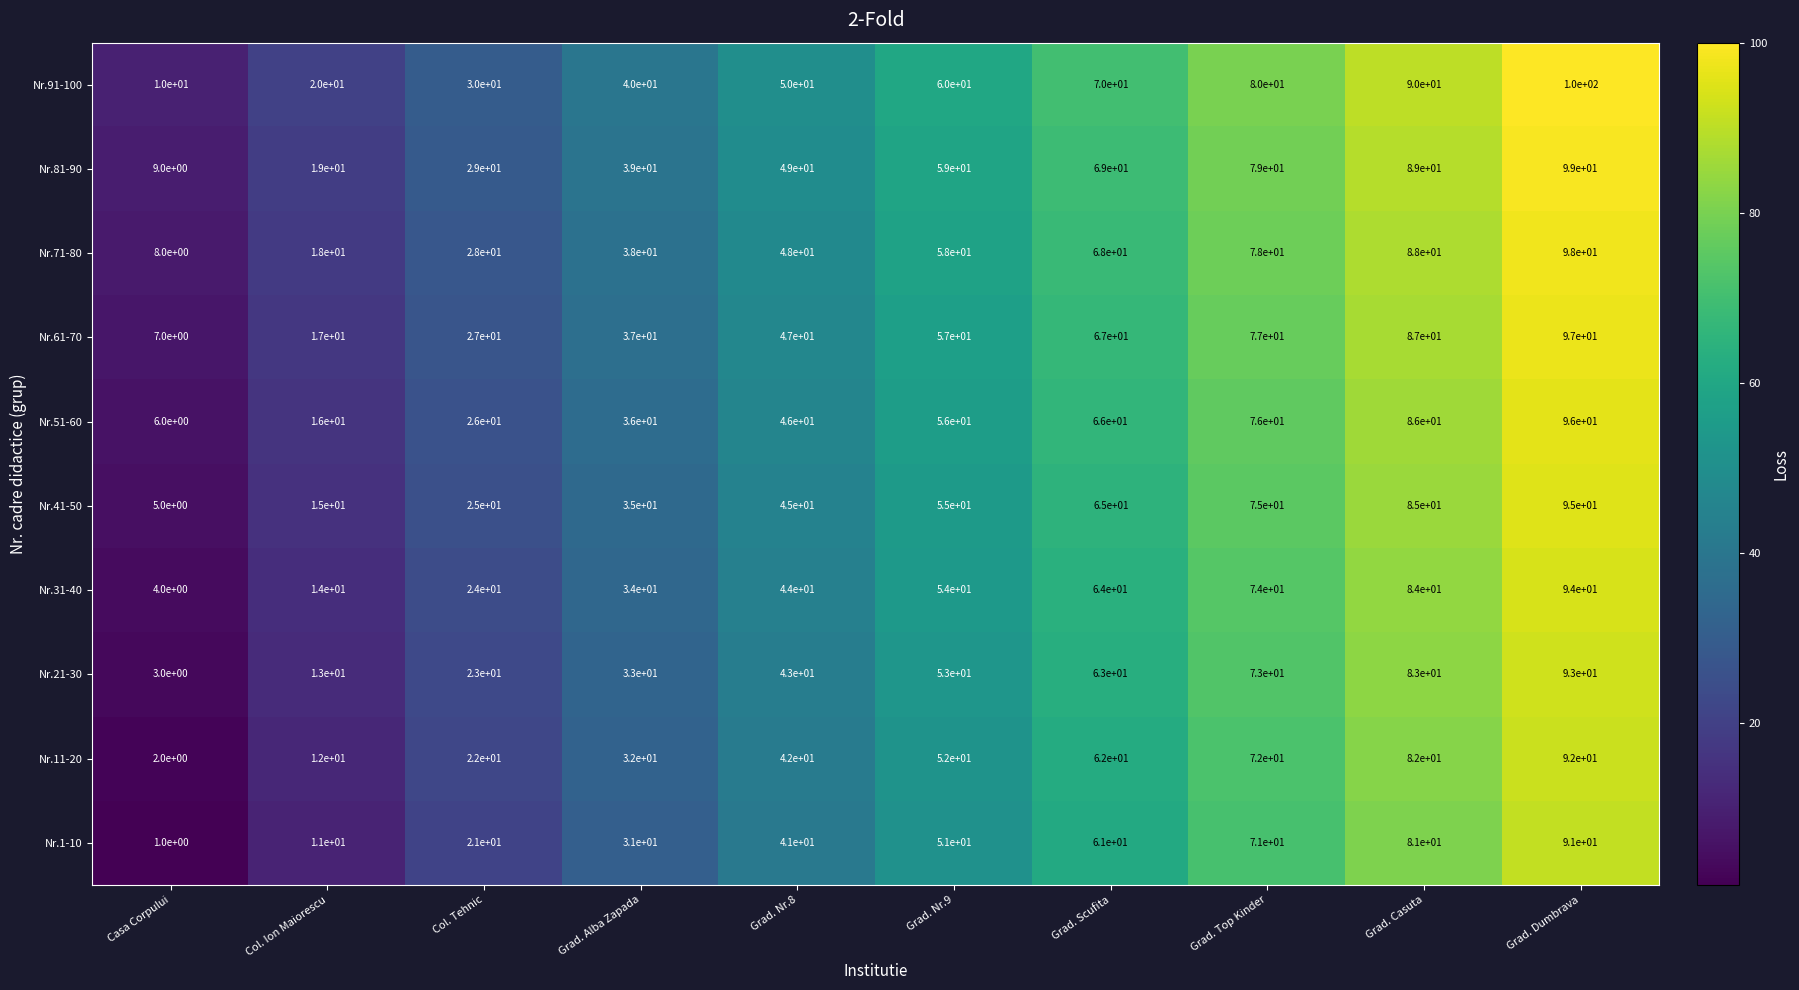

At which label does Nr.61-70 reach its minimum?

Casa Corpului